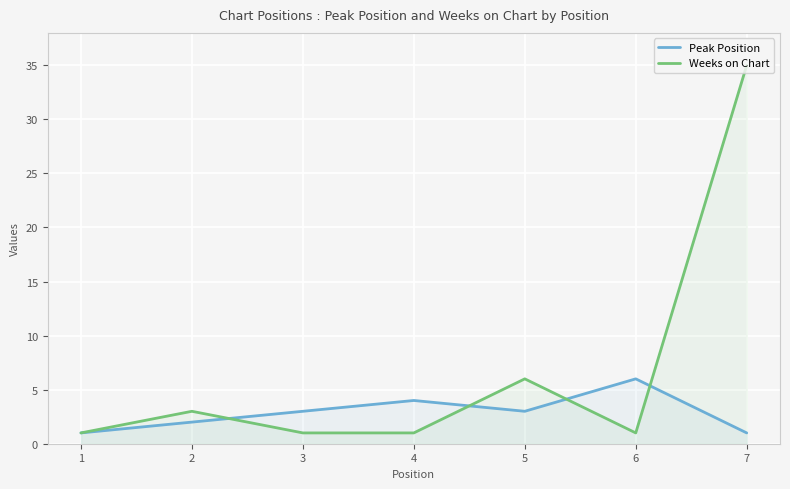

At how many categories does at least one series exceed 13?

1